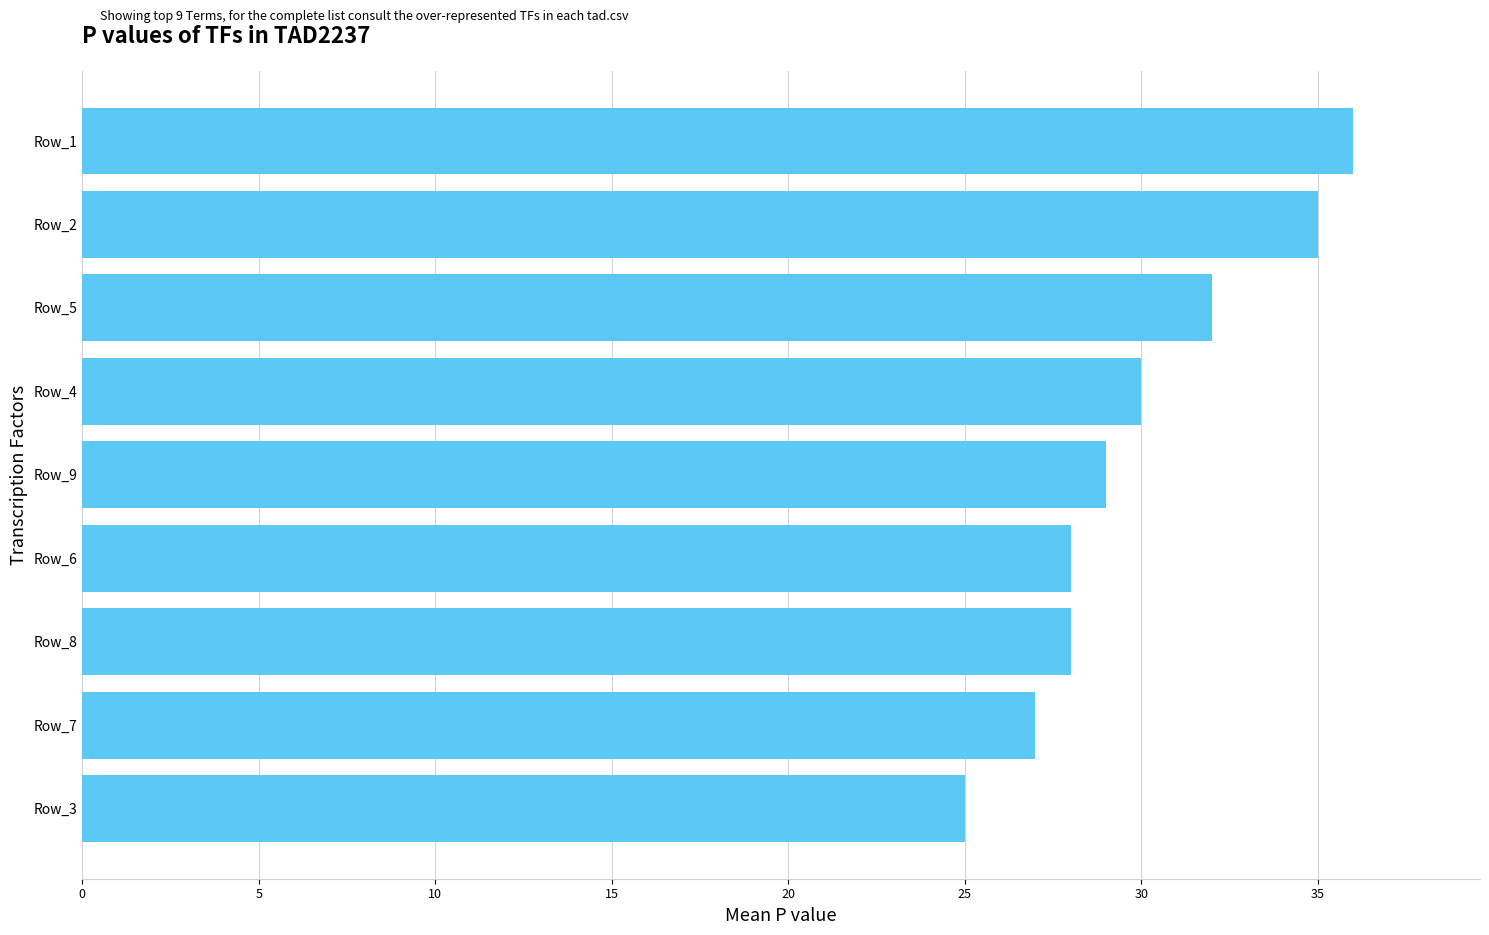

How many bars are there in total?

9